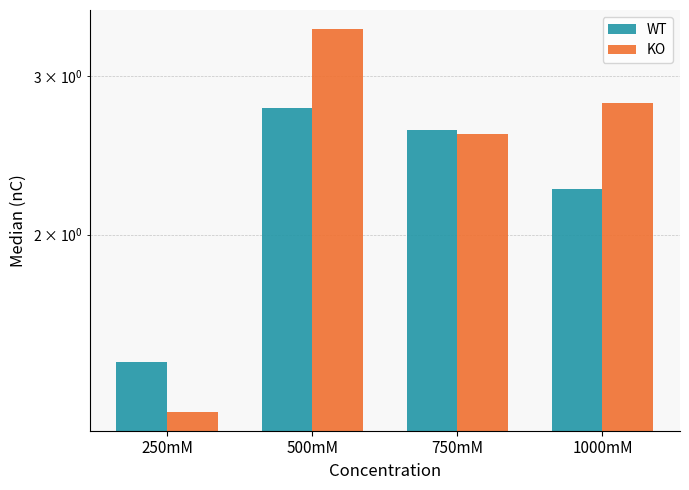

At how many categories does at least one series exceed 2?

3